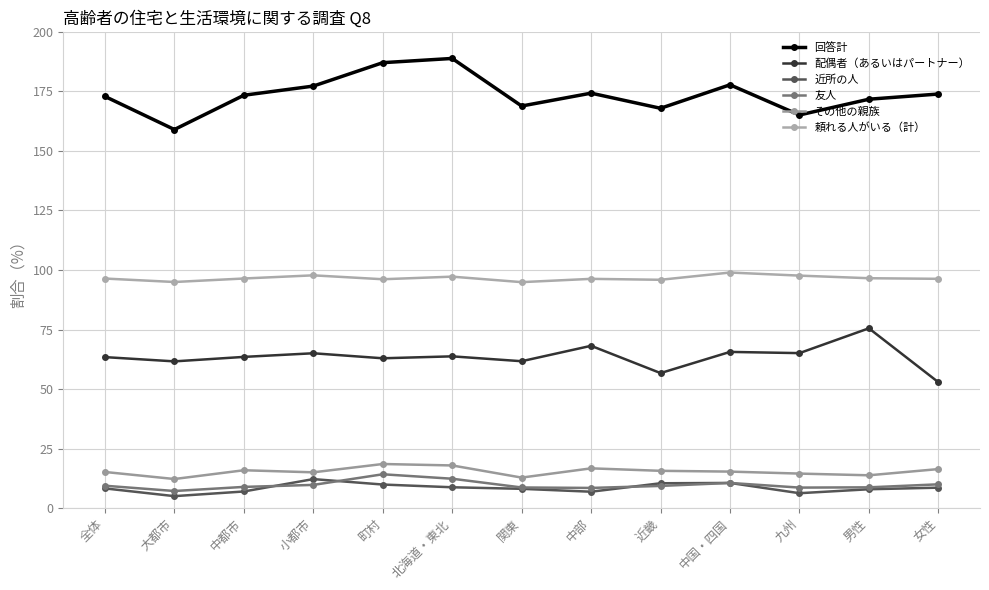

How many categories are shown in the chart?

13